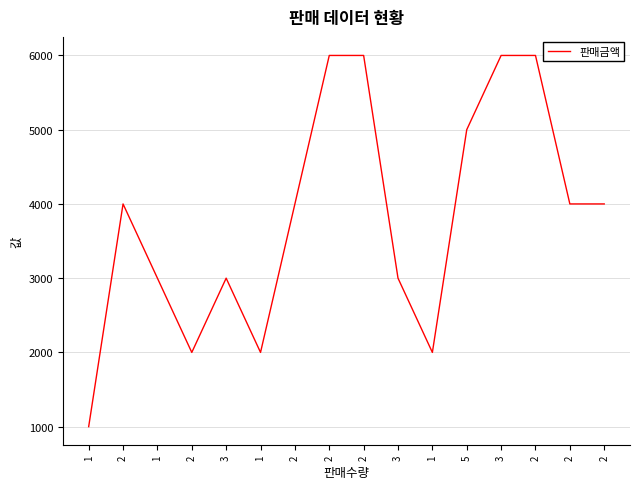

What is the ratio of the value at 2 to the value at 1?

2.0